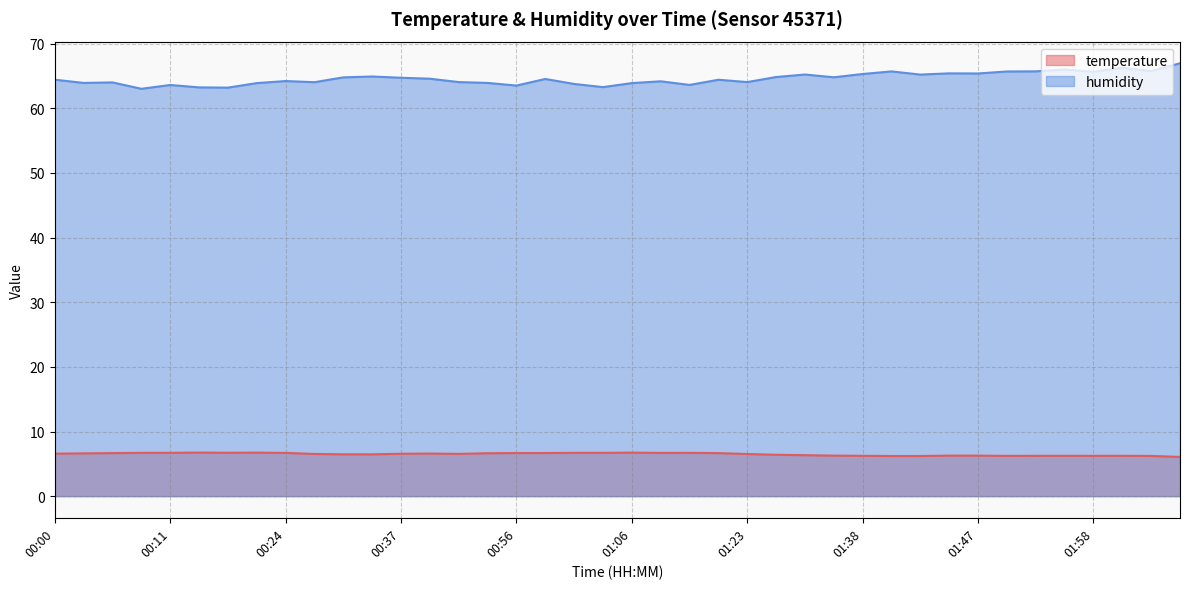

Is it true that humidity equals 18.0 at 01:55?

False